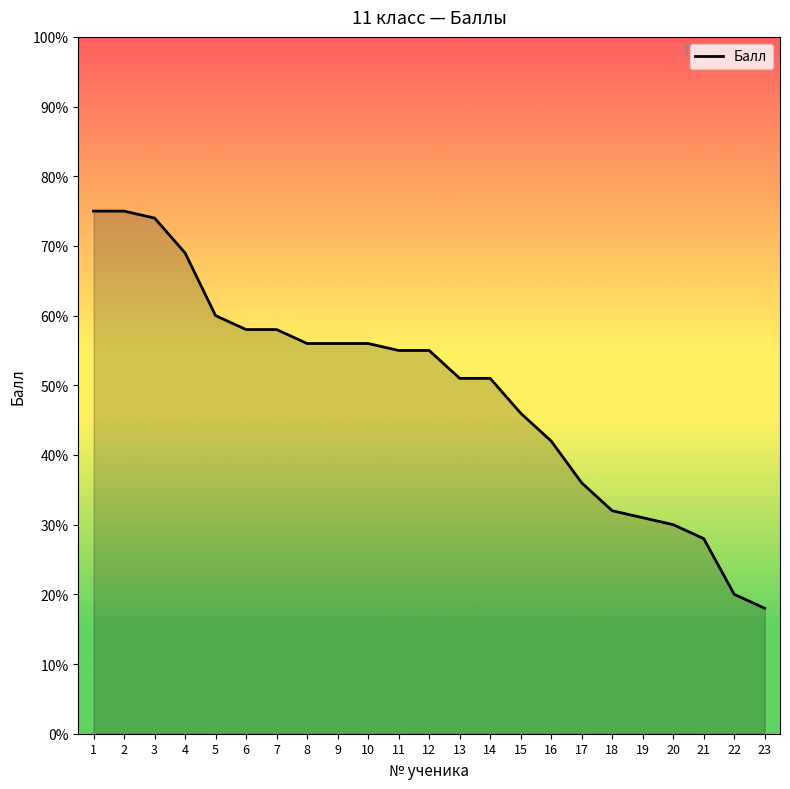

How many series are shown in this chart?

1